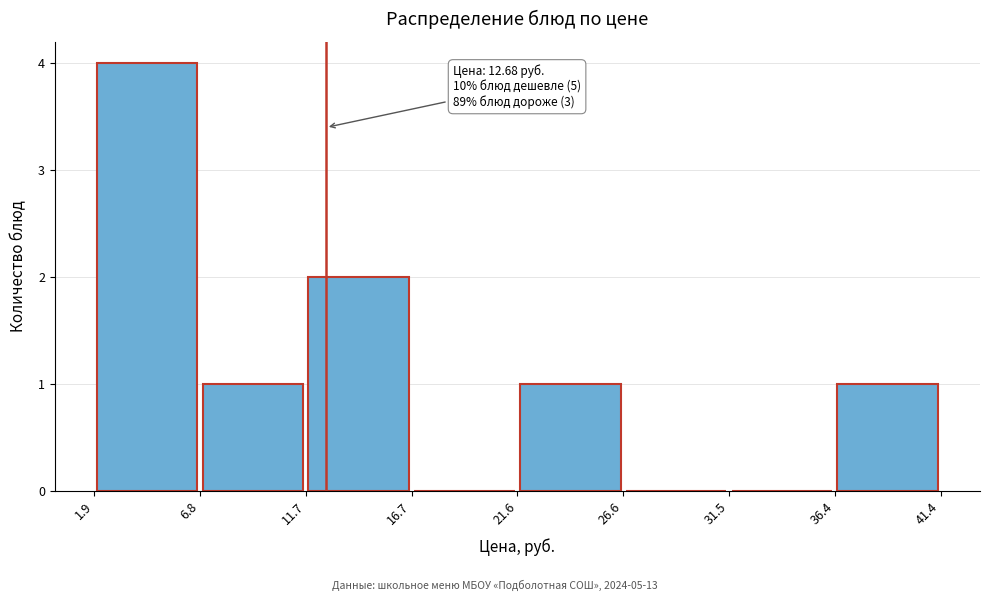

Which range on the x-axis has the tallest bar?

1.9 to 6.8